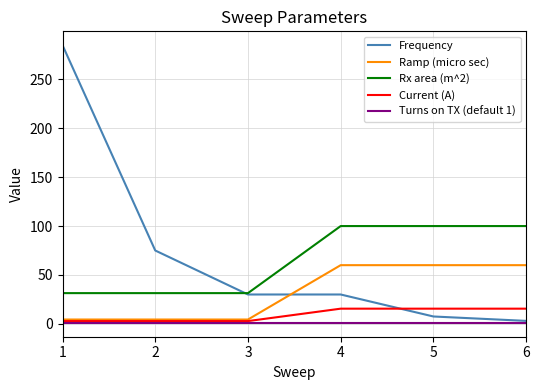

What is the approximate value of Turns on TX (default 1) at 4?

1.0